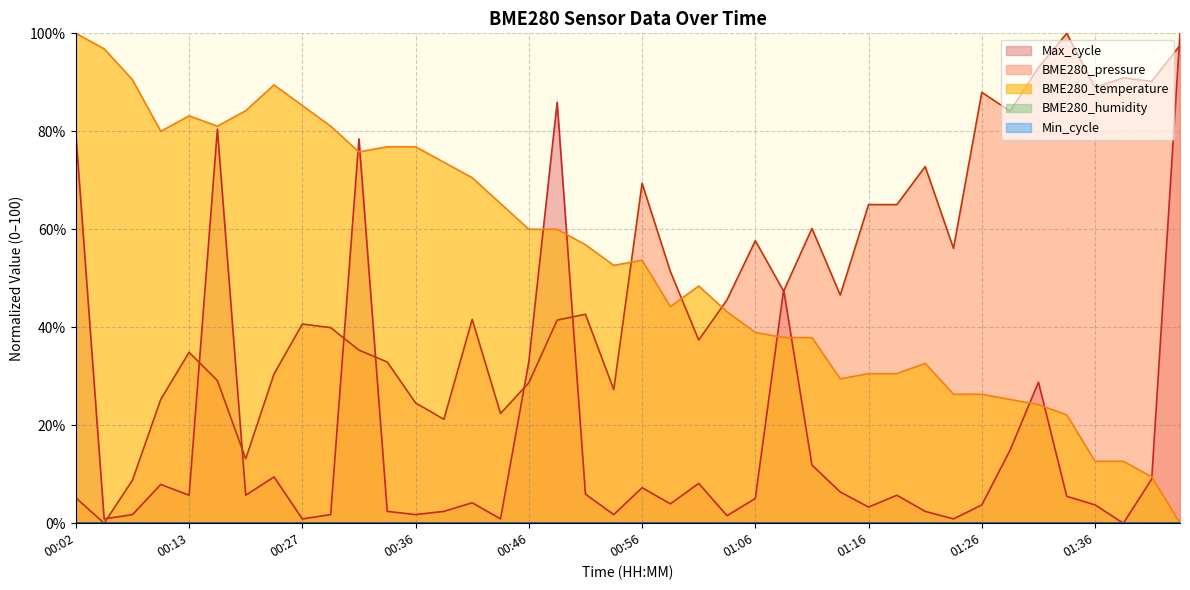

Is it true that the value at 00:36 is 76.8?

True